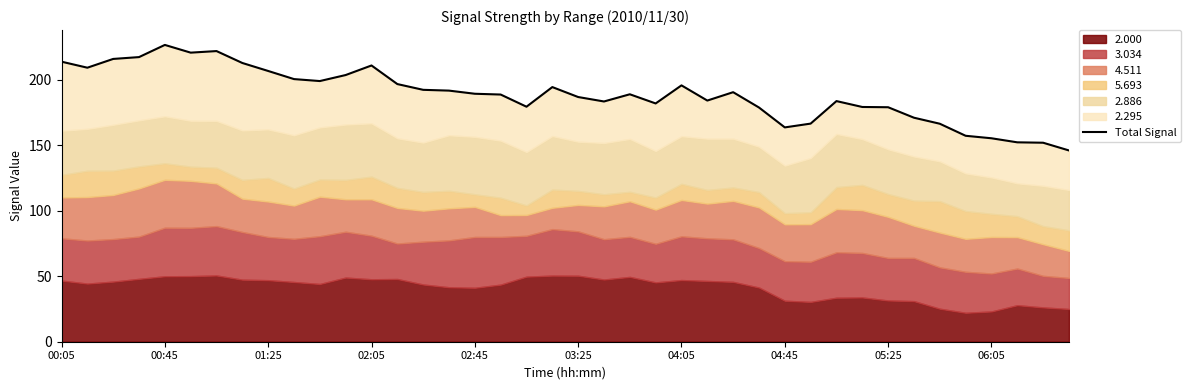

Reading left to right, extract all data points from this chart.

213.9	209.3	216.0	217.4	226.7	220.8	222.0	212.9	206.8	200.6	199.1	203.7	211.0	196.8	192.4	191.8	189.4	188.8	179.5	194.5	186.9	183.5	189.0	182.0	195.8	184.2	190.6	178.9	163.7	166.6	183.8	179.3	179.1	171.1	166.5	157.3	155.4	152.3	152.0	146.1